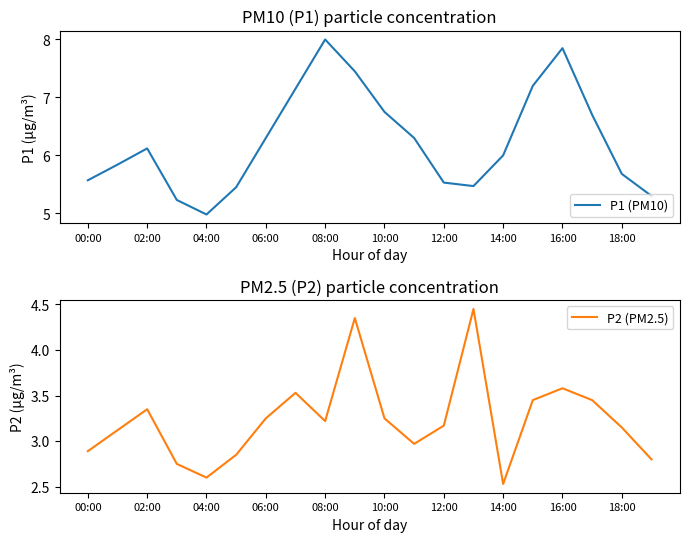

How many lines are shown in the chart?

2